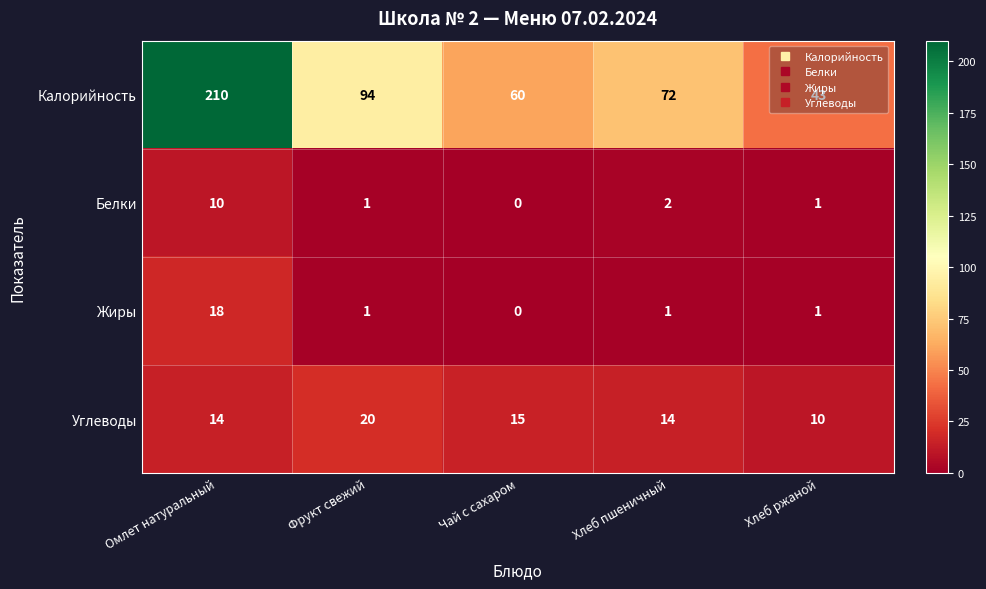

What is the greatest value displayed?

210